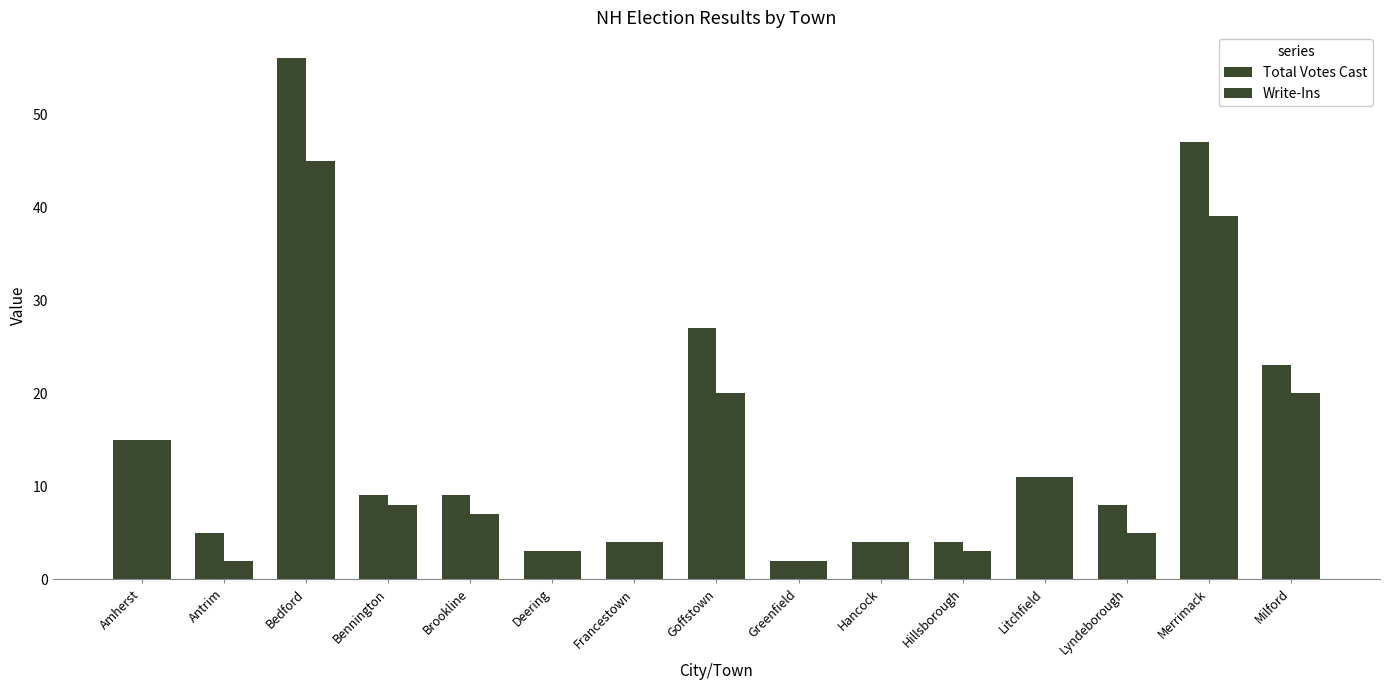

How many bars are there in each group?

2